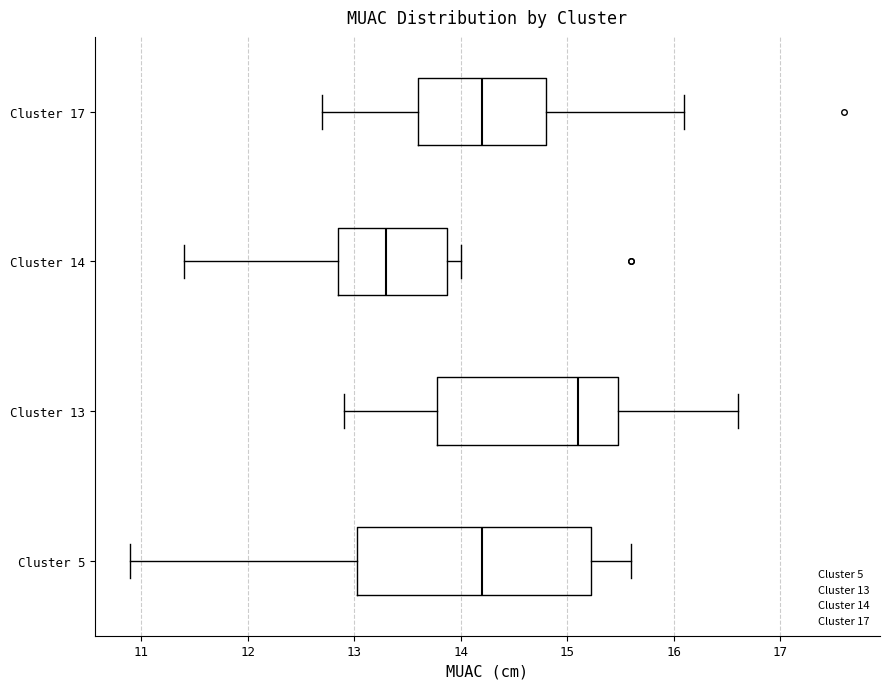

Which box's median line is the furthest to the left?

Cluster 14